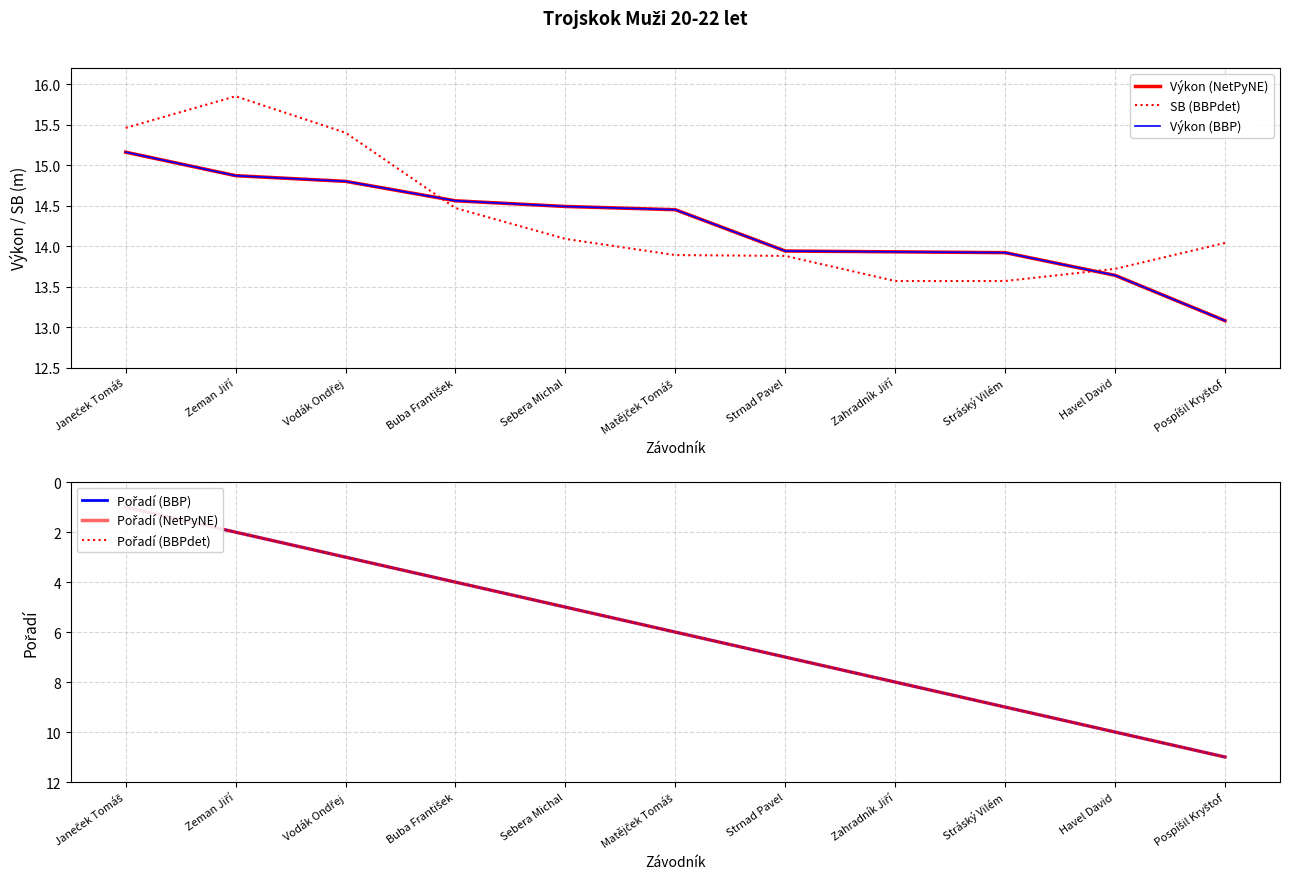

What is the total value across all series at Zahradník Jiří?

65.4